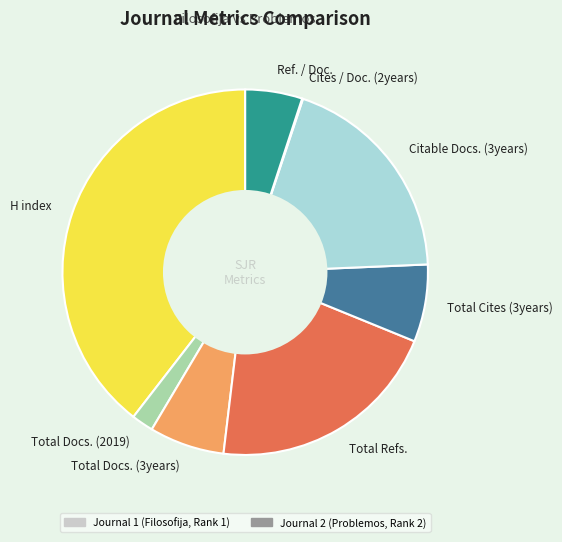

Which category has the biggest portion of the pie?

H index